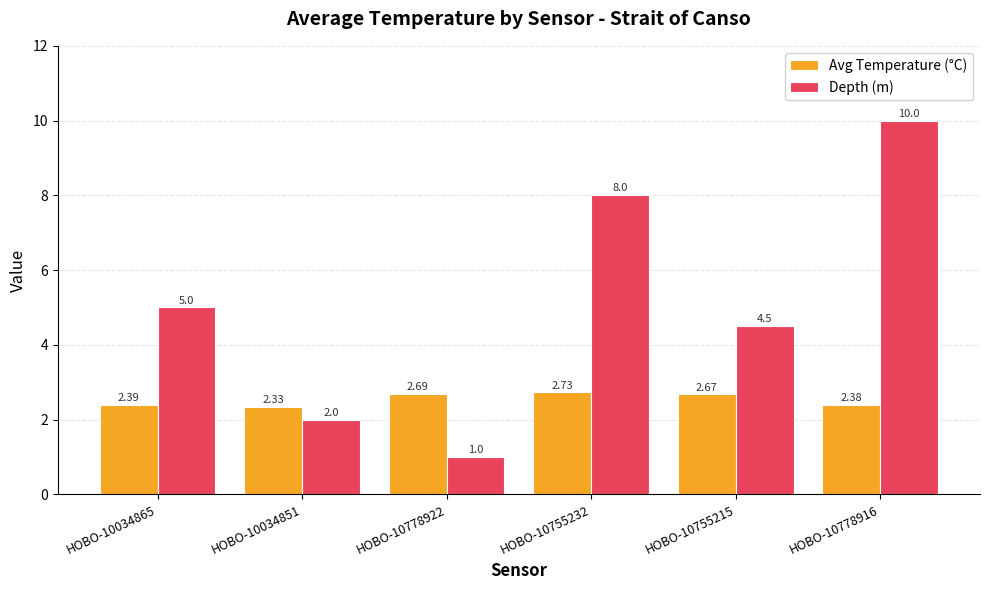

How many bars are there in total?

12